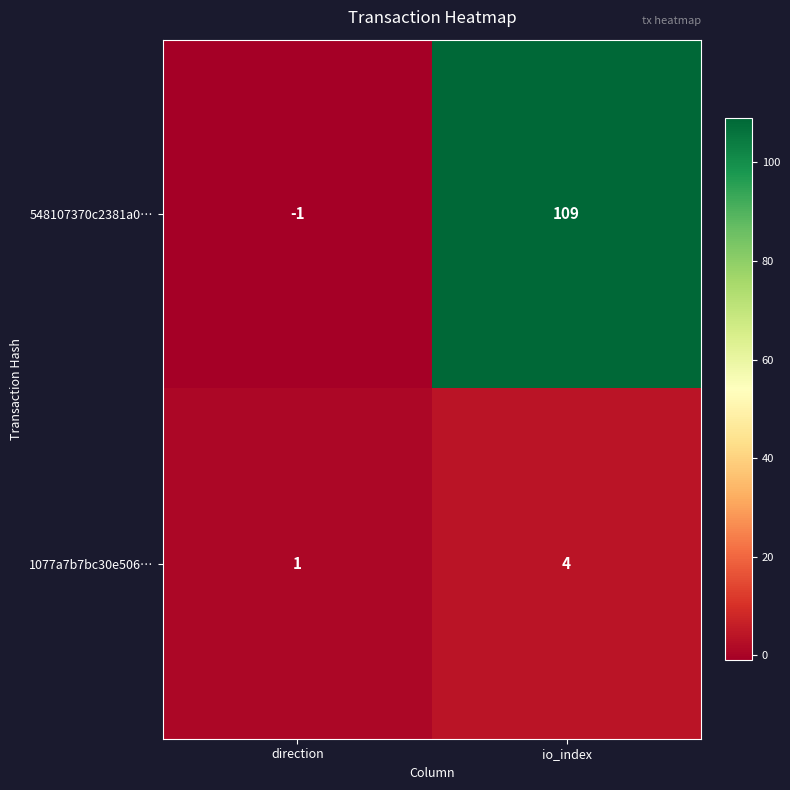

List the series in order of their peak value, highest first.

548107370c2381a0…, 1077a7b7bc30e506…